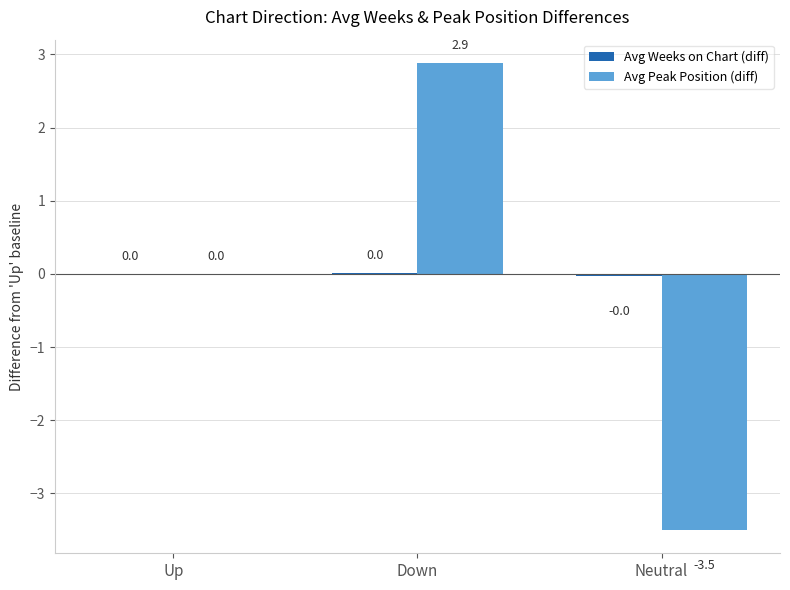

Which series has the largest range (max minus min)?

Avg Peak Position (diff)